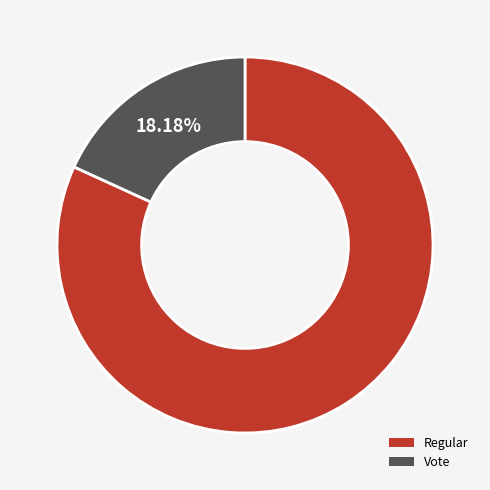

True or false: Regular accounts for 71% of the total.

False